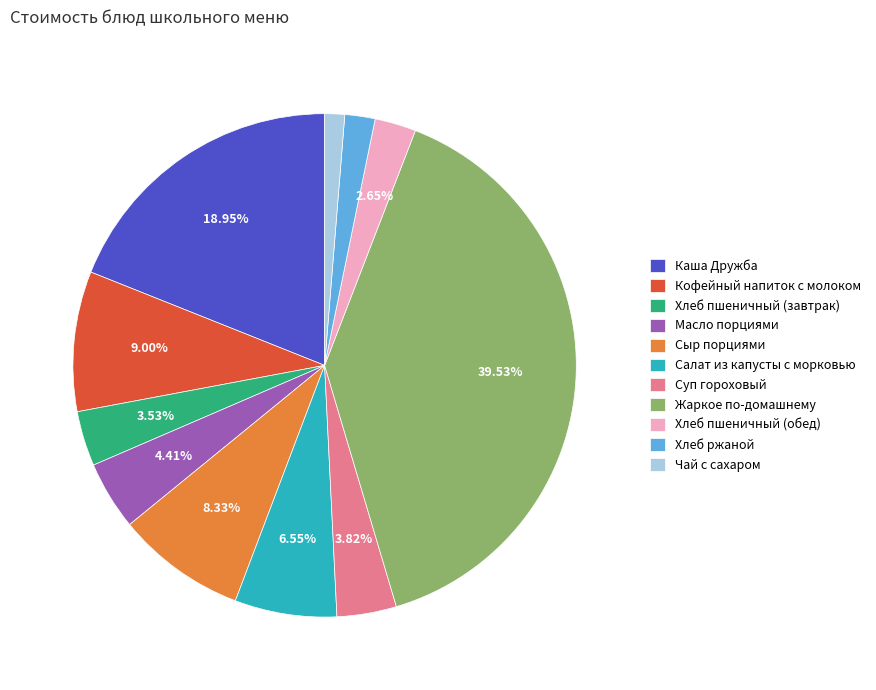

Is Хлеб пшеничный (обед) the majority of the pie?

No